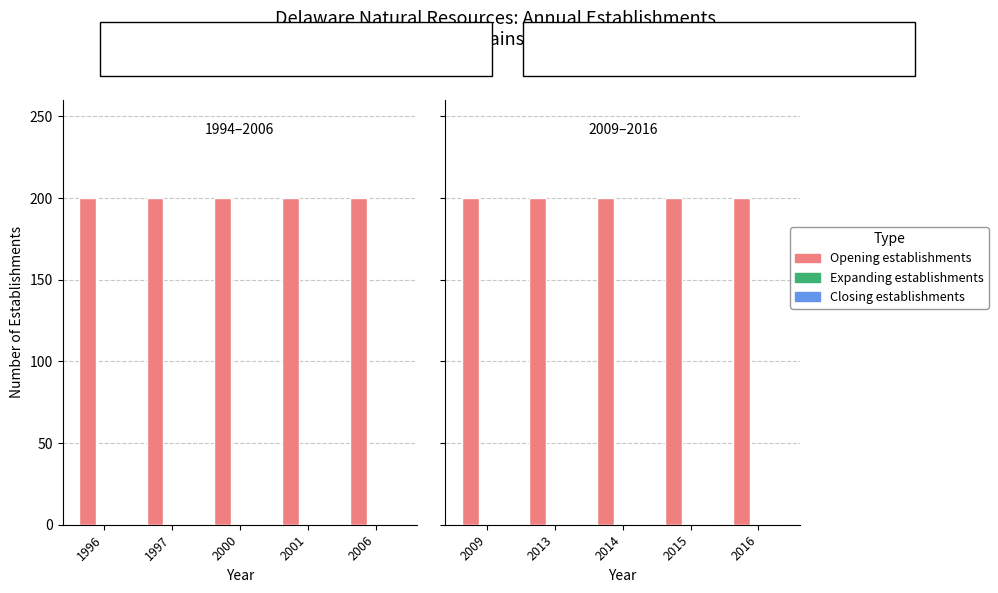

Which has a higher value, 2013 or 2014?

2013